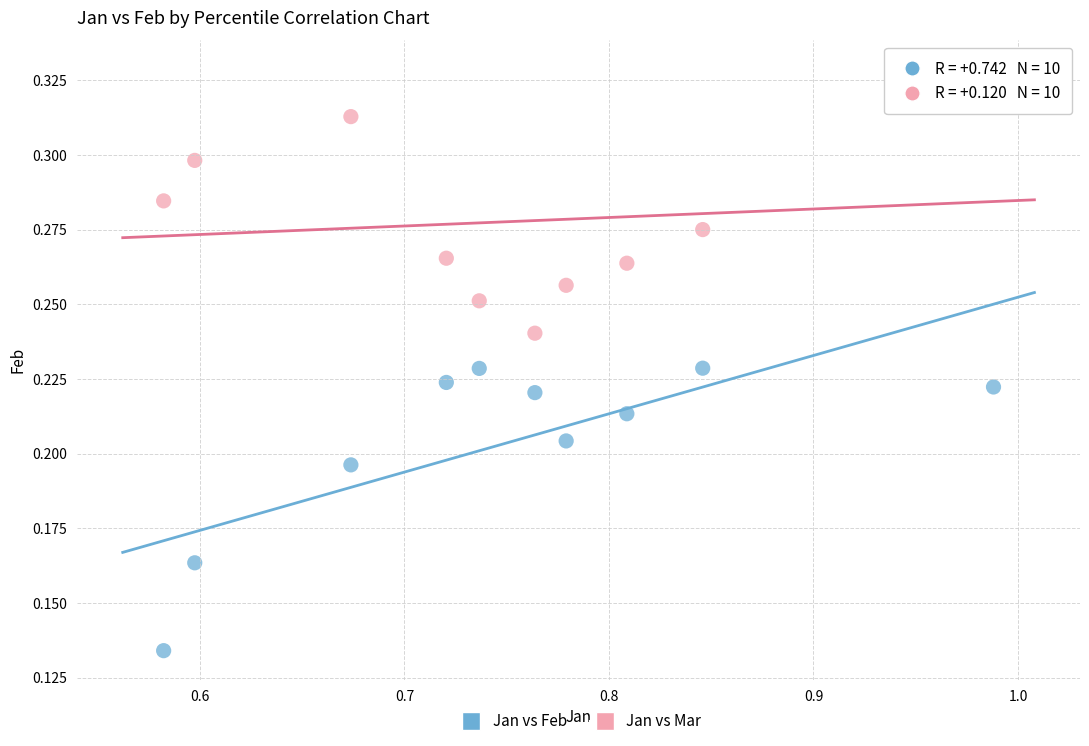

Which series contains the lowest Y value?

Jan vs Feb